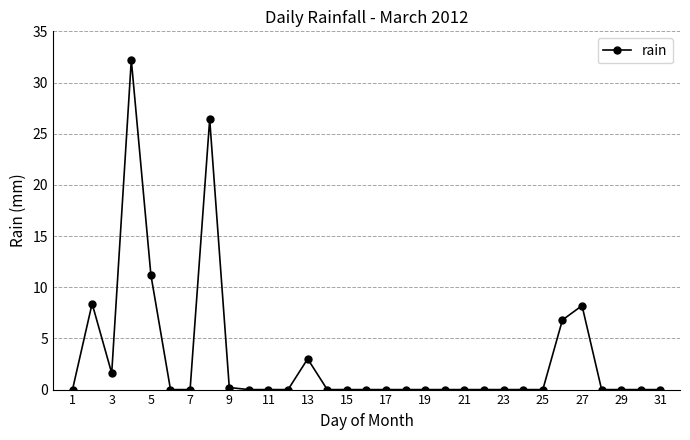

How many series are shown in this chart?

1